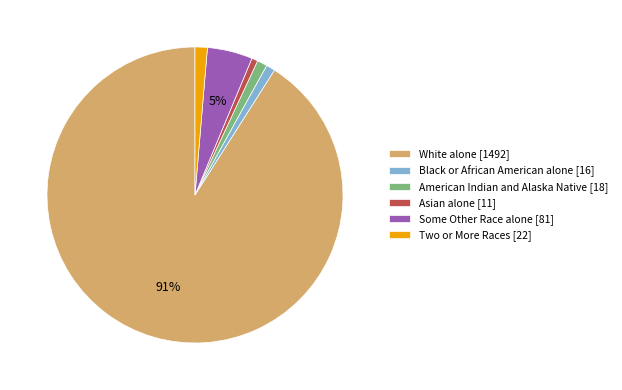

Does White alone [1492] represent more than half of the total?

Yes